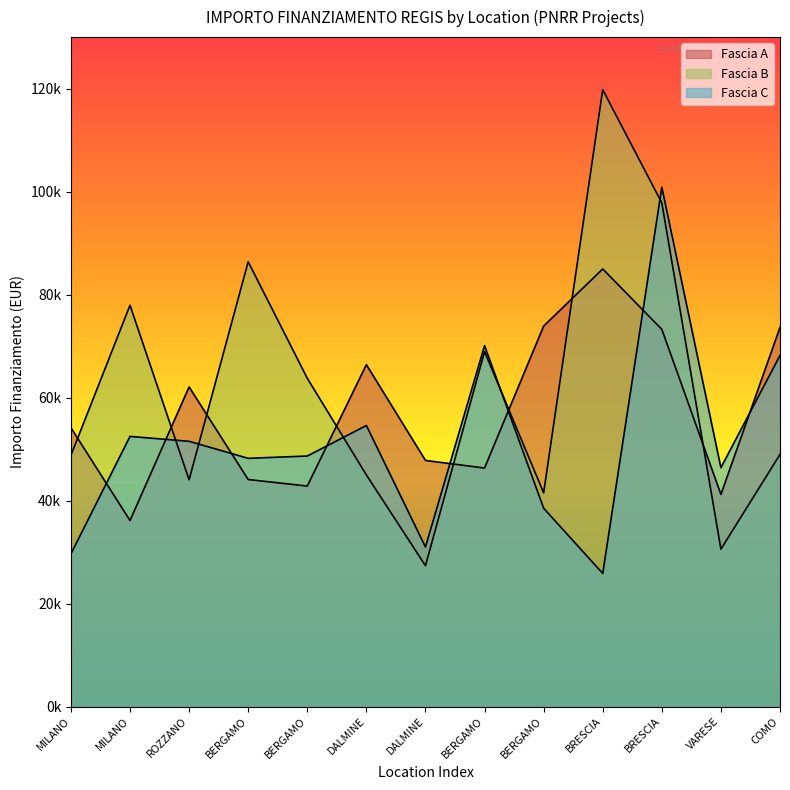

What is the difference between the Fascia C values at BERGAMO and DALMINE?

5931.0